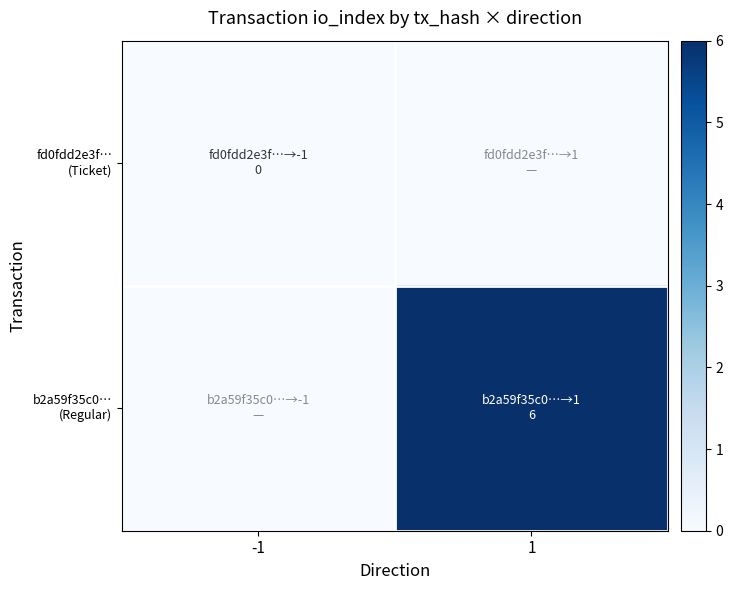

Which series has the largest range (max minus min)?

b2a59f35c0… (Regular)